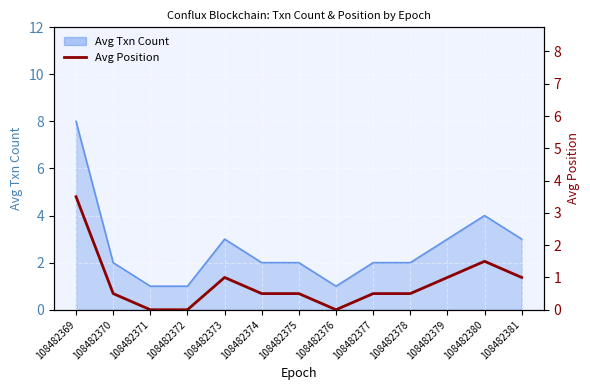

Count the number of categories in the chart.

13